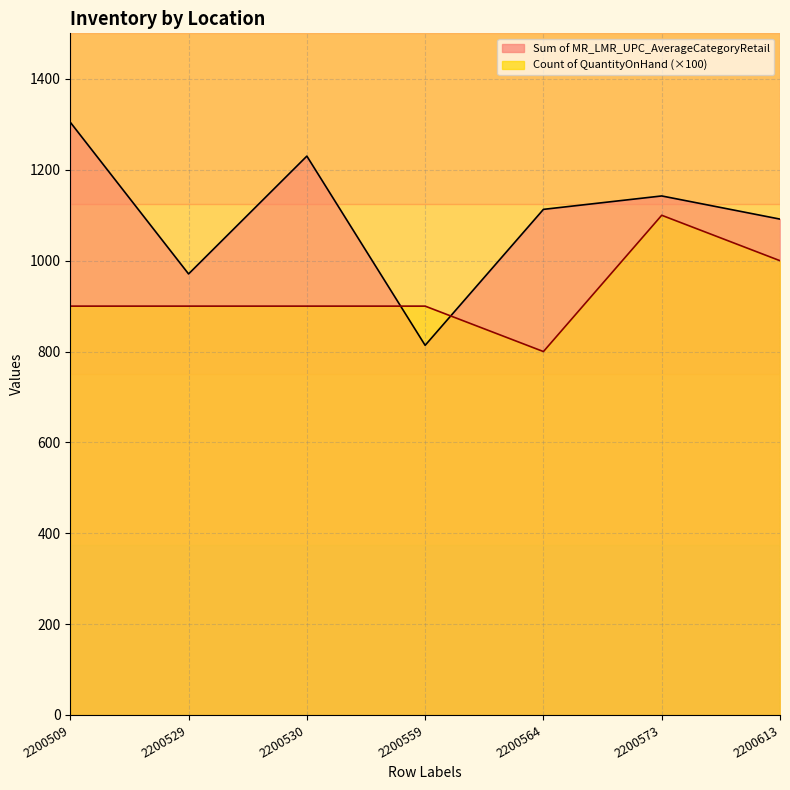

What is the value of the Sum of MR_LMR_UPC_AverageCategoryRetail point at the 5th from the left?

1113.0